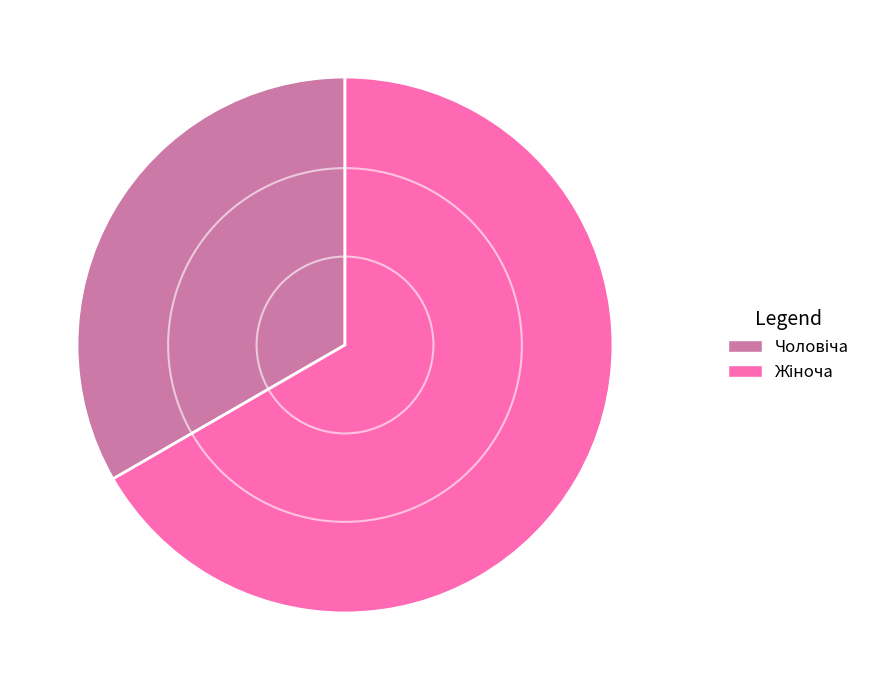

Is there a majority slice in this chart?

Yes